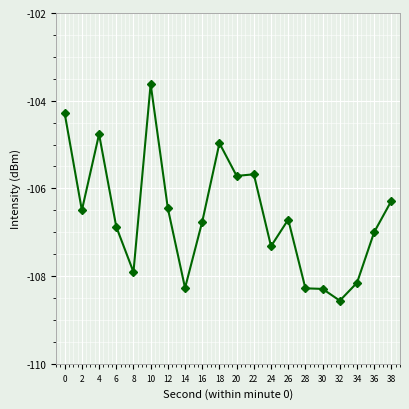

How many lines are shown in the chart?

1